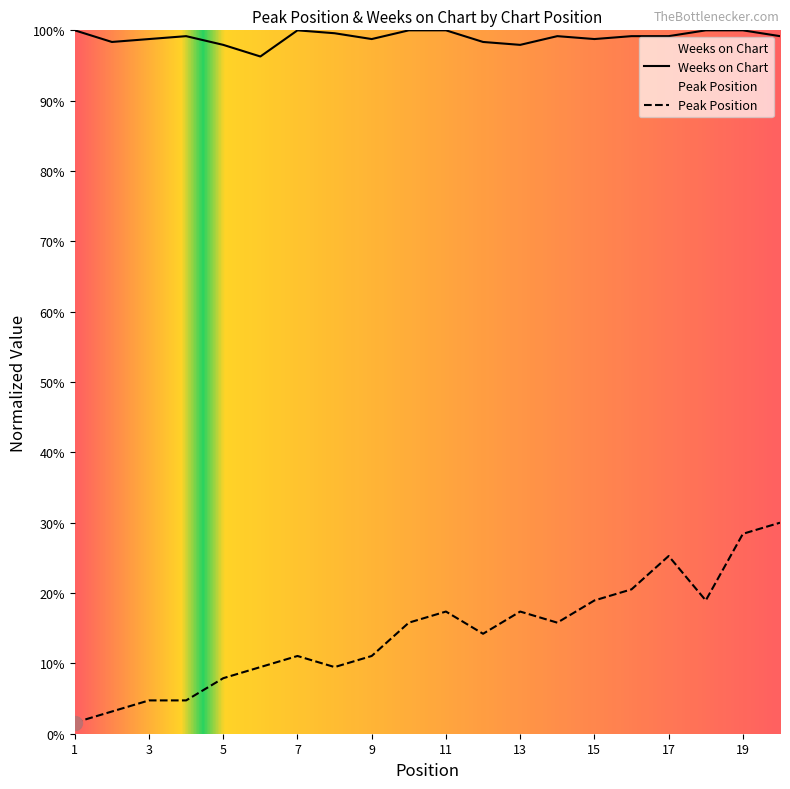

What is the maximum value for Weeks on Chart?

100.0